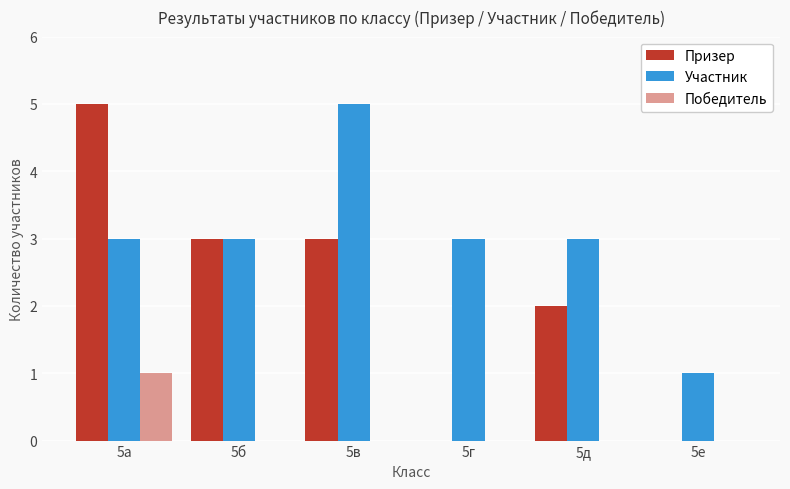

How many distinct data groups are displayed?

3